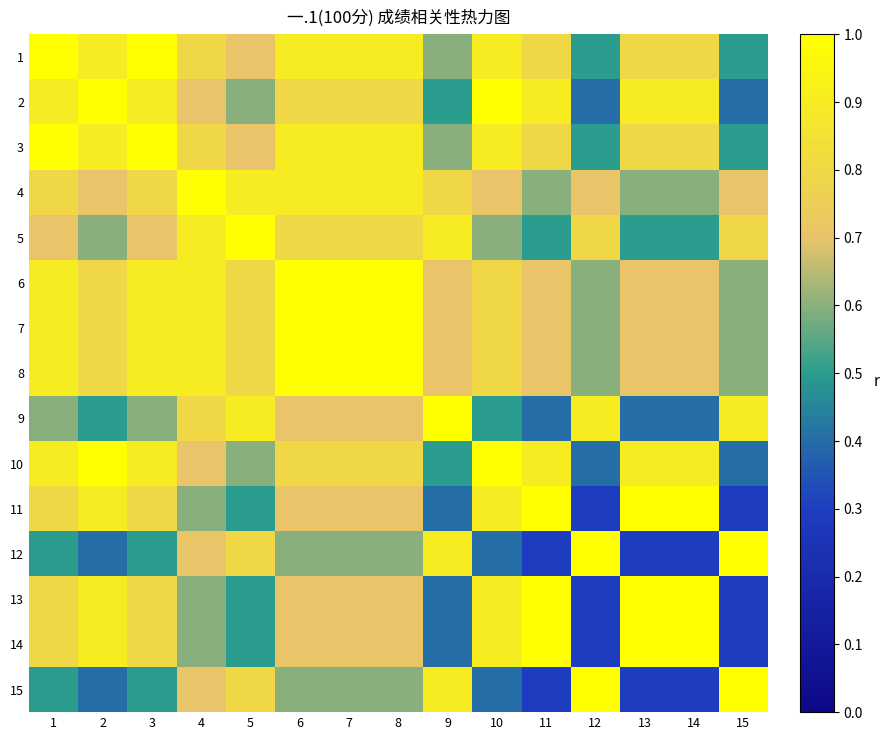

Reading right to left, extract all data points from this chart.

1: 15=0.5	14=0.8	13=0.8	12=0.5	11=0.8	10=0.9	9=0.6	8=0.9	7=0.9	6=0.9	5=0.7	4=0.8	3=1.0	2=0.9	1=1.0
2: 15=0.4	14=0.9	13=0.9	12=0.4	11=0.9	10=1.0	9=0.5	8=0.8	7=0.8	6=0.8	5=0.6	4=0.7	3=0.9	2=1.0	1=0.9
3: 15=0.5	14=0.8	13=0.8	12=0.5	11=0.8	10=0.9	9=0.6	8=0.9	7=0.9	6=0.9	5=0.7	4=0.8	3=1.0	2=0.9	1=1.0
4: 15=0.7	14=0.6	13=0.6	12=0.7	11=0.6	10=0.7	9=0.8	8=0.9	7=0.9	6=0.9	5=0.9	4=1.0	3=0.8	2=0.7	1=0.8
5: 15=0.8	14=0.5	13=0.5	12=0.8	11=0.5	10=0.6	9=0.9	8=0.8	7=0.8	6=0.8	5=1.0	4=0.9	3=0.7	2=0.6	1=0.7
6: 15=0.6	14=0.7	13=0.7	12=0.6	11=0.7	10=0.8	9=0.7	8=1.0	7=1.0	6=1.0	5=0.8	4=0.9	3=0.9	2=0.8	1=0.9
7: 15=0.6	14=0.7	13=0.7	12=0.6	11=0.7	10=0.8	9=0.7	8=1.0	7=1.0	6=1.0	5=0.8	4=0.9	3=0.9	2=0.8	1=0.9
8: 15=0.6	14=0.7	13=0.7	12=0.6	11=0.7	10=0.8	9=0.7	8=1.0	7=1.0	6=1.0	5=0.8	4=0.9	3=0.9	2=0.8	1=0.9
9: 15=0.9	14=0.4	13=0.4	12=0.9	11=0.4	10=0.5	9=1.0	8=0.7	7=0.7	6=0.7	5=0.9	4=0.8	3=0.6	2=0.5	1=0.6
10: 15=0.4	14=0.9	13=0.9	12=0.4	11=0.9	10=1.0	9=0.5	8=0.8	7=0.8	6=0.8	5=0.6	4=0.7	3=0.9	2=1.0	1=0.9
11: 15=0.3	14=1.0	13=1.0	12=0.3	11=1.0	10=0.9	9=0.4	8=0.7	7=0.7	6=0.7	5=0.5	4=0.6	3=0.8	2=0.9	1=0.8
12: 15=1.0	14=0.3	13=0.3	12=1.0	11=0.3	10=0.4	9=0.9	8=0.6	7=0.6	6=0.6	5=0.8	4=0.7	3=0.5	2=0.4	1=0.5
13: 15=0.3	14=1.0	13=1.0	12=0.3	11=1.0	10=0.9	9=0.4	8=0.7	7=0.7	6=0.7	5=0.5	4=0.6	3=0.8	2=0.9	1=0.8
14: 15=0.3	14=1.0	13=1.0	12=0.3	11=1.0	10=0.9	9=0.4	8=0.7	7=0.7	6=0.7	5=0.5	4=0.6	3=0.8	2=0.9	1=0.8
15: 15=1.0	14=0.3	13=0.3	12=1.0	11=0.3	10=0.4	9=0.9	8=0.6	7=0.6	6=0.6	5=0.8	4=0.7	3=0.5	2=0.4	1=0.5